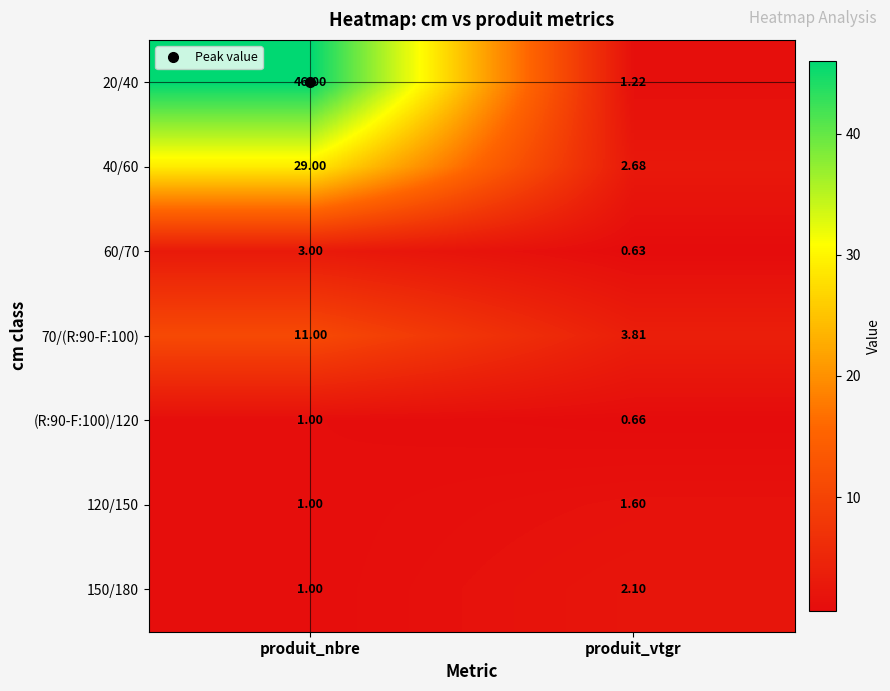

Where is 150/180 nearest to the value 1?

produit_nbre